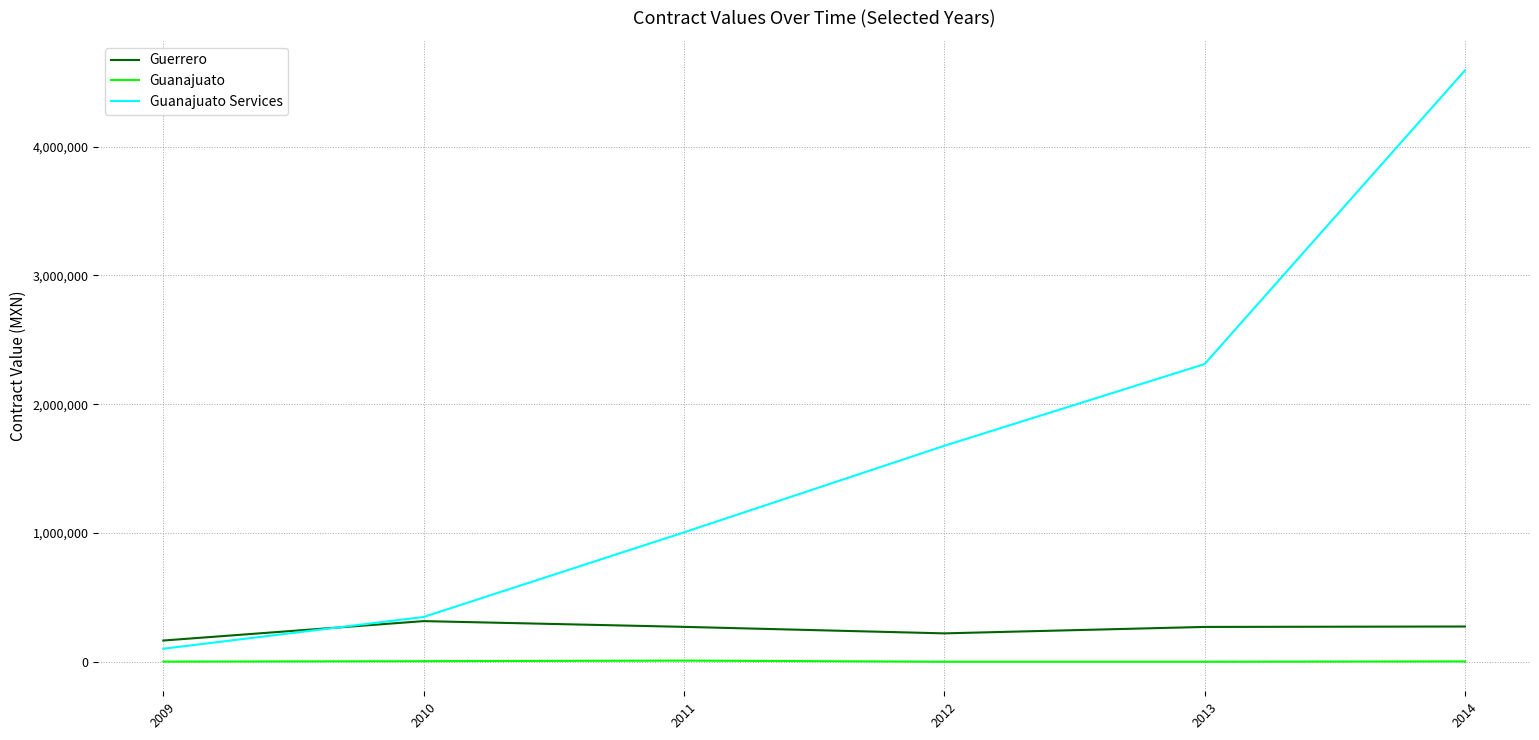

Rank the series at 2013 from lowest to highest value.

Guanajuato, Guerrero, Guanajuato Services